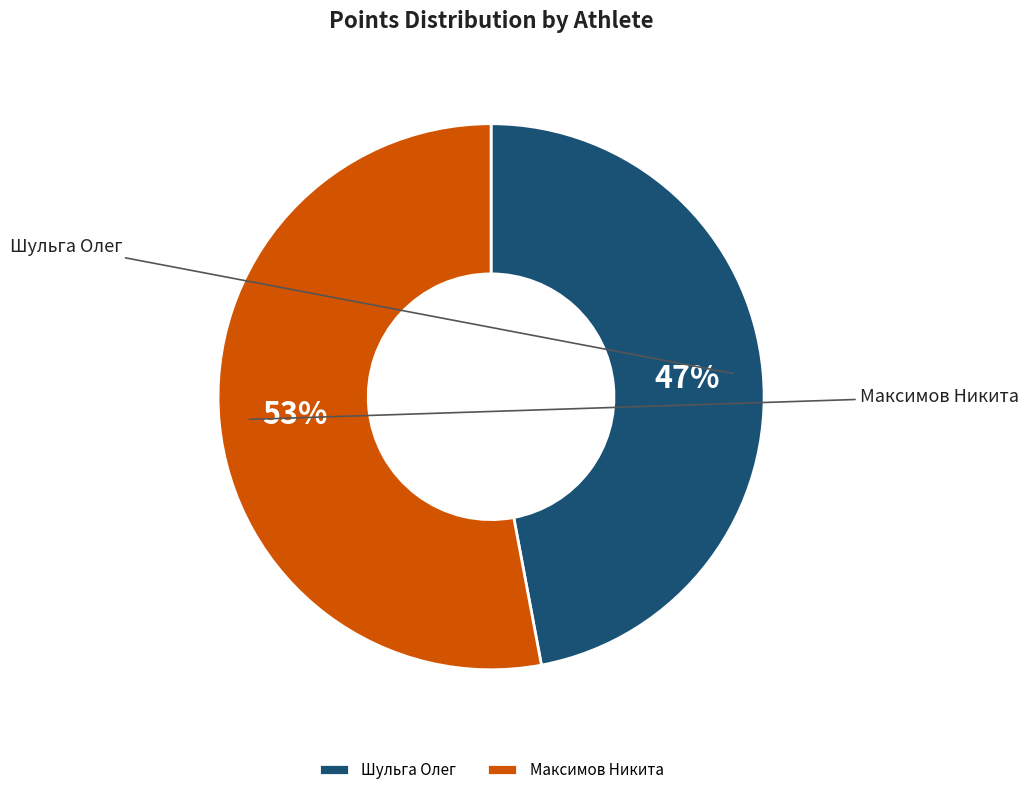

Between Максимов Никита and Шульга Олег, which is larger?

Максимов Никита